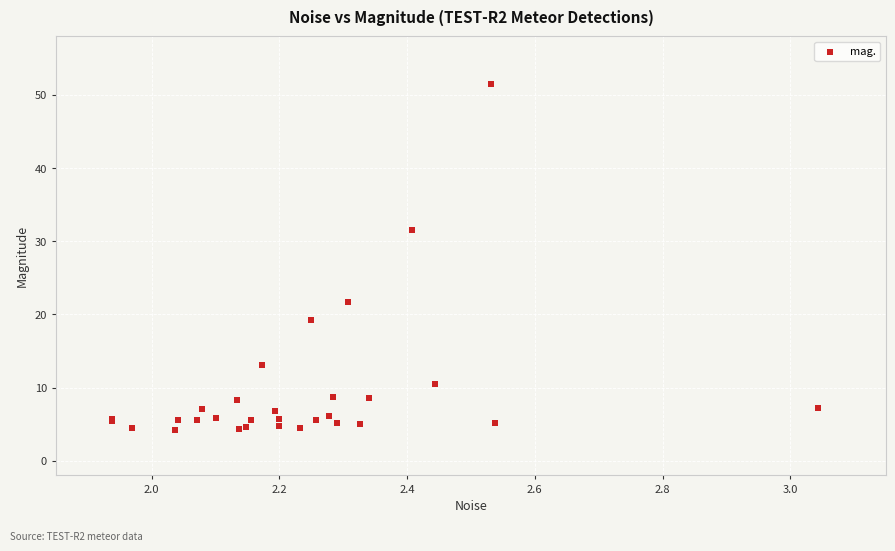

What Y value in the scatter plot is closest to 27?

31.5